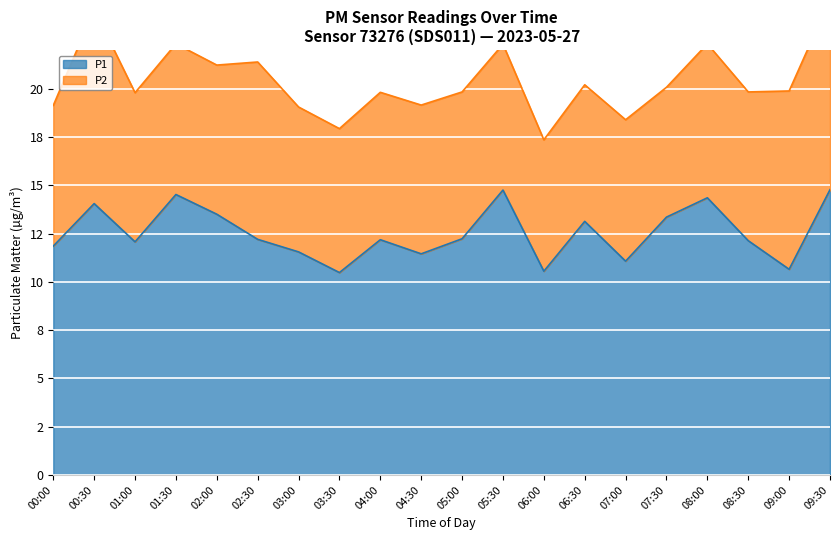

The chart shows a value of 12.2 at 05:00. True or false?

True